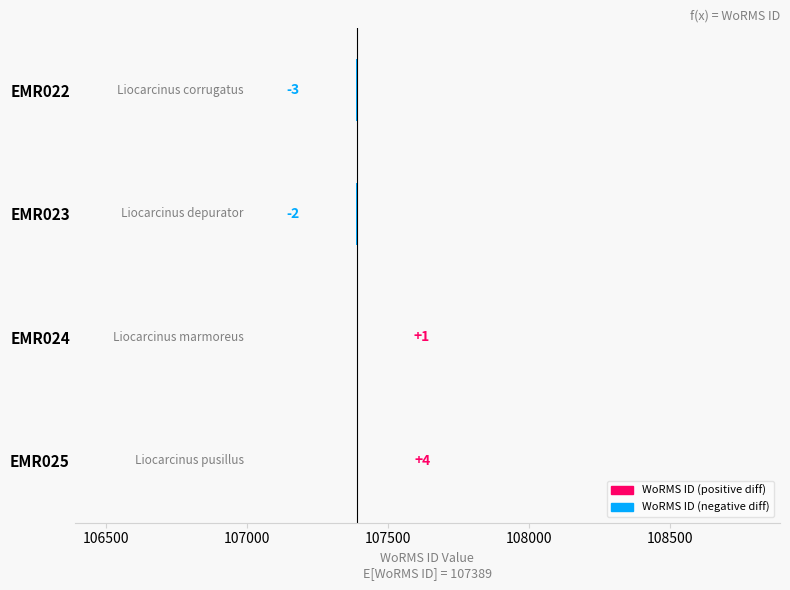

What is the value of the 1st bar from the left?

-3